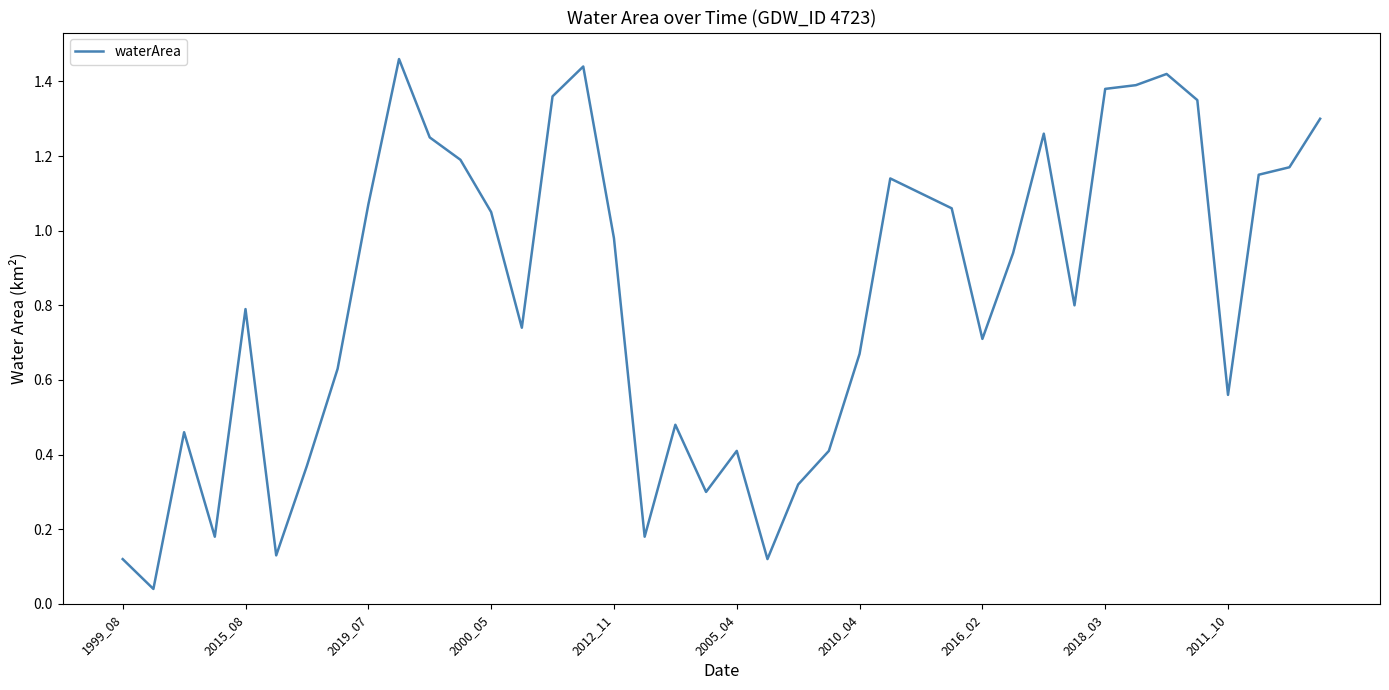

True or false: the data shows 0.8 at 2015_08.

True